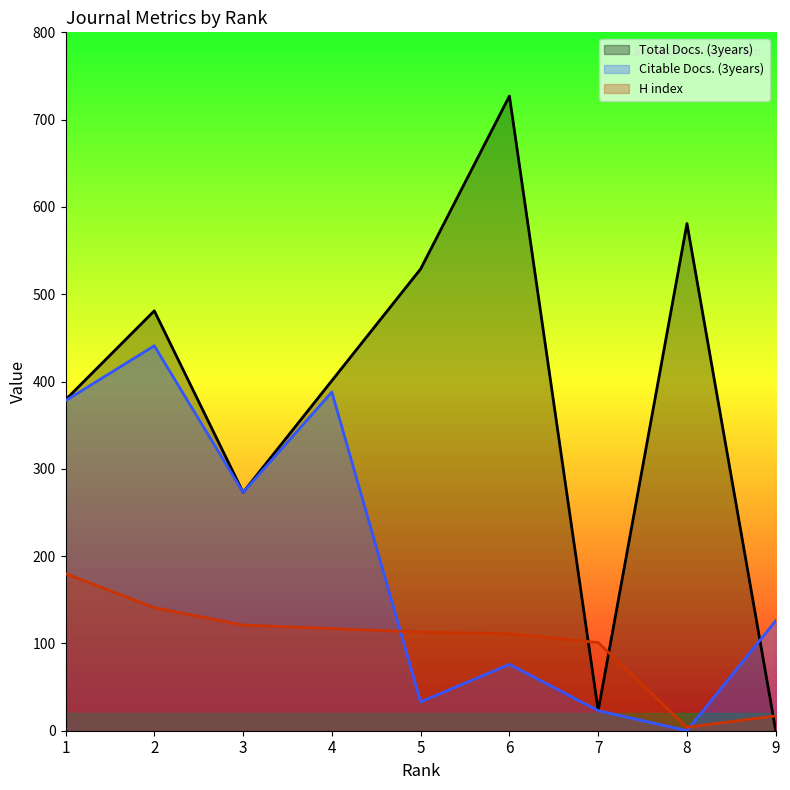

List the labels in order of Citable Docs. (3years) value, smallest first.

8, 7, 5, 6, 9, 3, 1, 4, 2